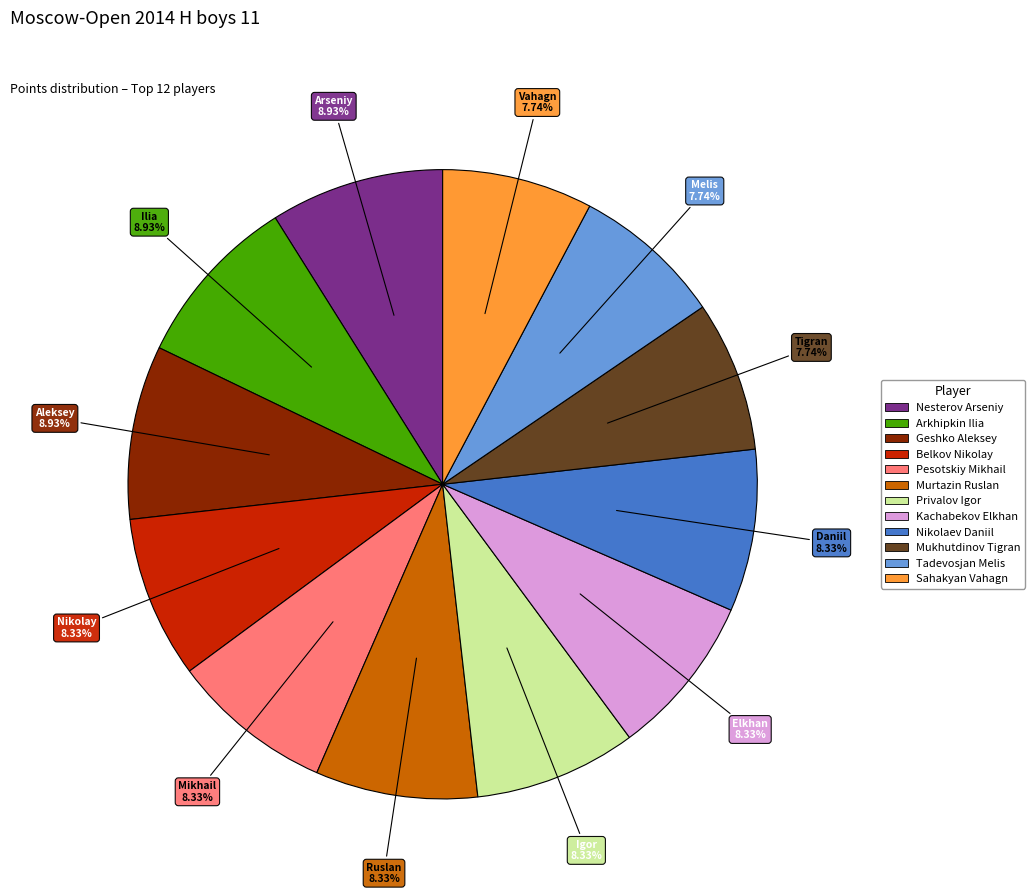

Is there any slice that represents more than half of the pie?

No